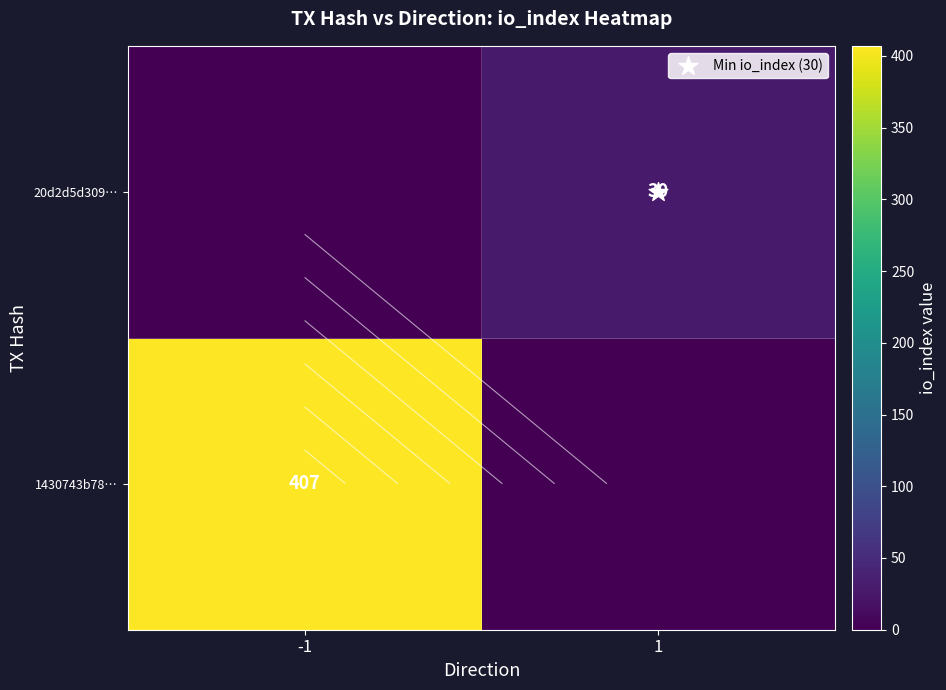

What is the total value across all series at 1?

30